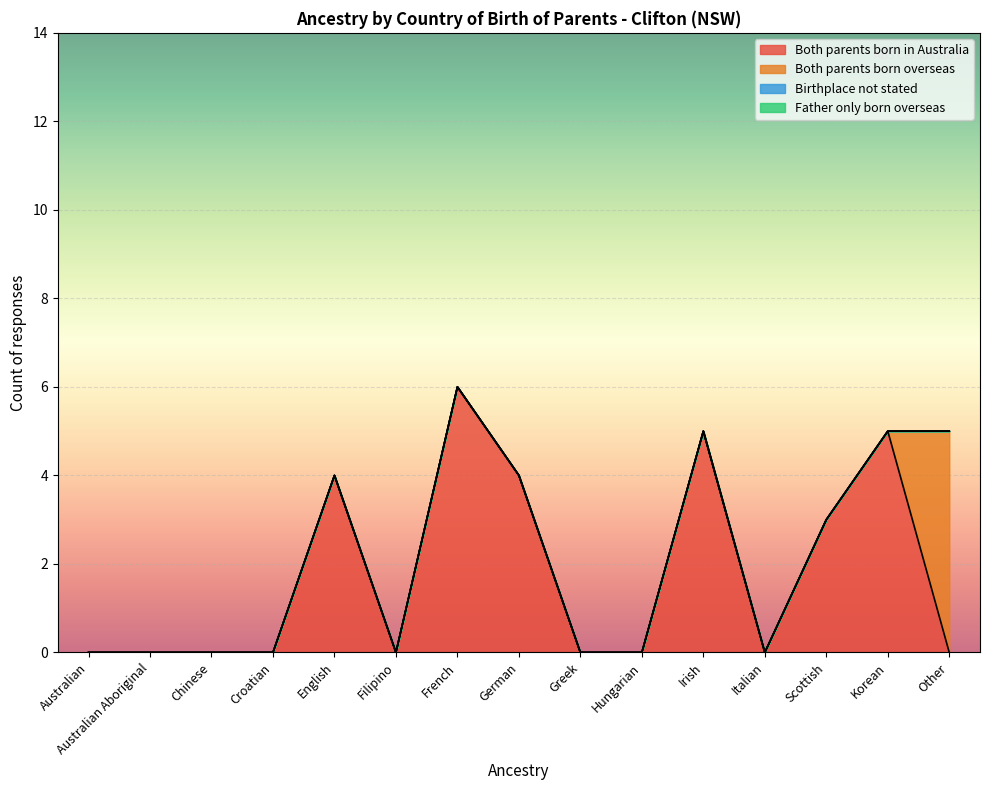

Reading left to right, what are all the values shown in this chart?

Both parents born in Australia: Australian=0	Australian Aboriginal=0	Chinese=0	Croatian=0	English=4	Filipino=0	French=6	German=4	Greek=0	Hungarian=0	Irish=5	Italian=0	Scottish=3	Korean=5	Other=0
Both parents born overseas: Australian=0	Australian Aboriginal=0	Chinese=0	Croatian=0	English=0	Filipino=0	French=0	German=0	Greek=0	Hungarian=0	Irish=0	Italian=0	Scottish=0	Korean=0	Other=5
Birthplace not stated: Australian=0	Australian Aboriginal=0	Chinese=0	Croatian=0	English=0	Filipino=0	French=0	German=0	Greek=0	Hungarian=0	Irish=0	Italian=0	Scottish=0	Korean=0	Other=0
Father only born overseas: Australian=0	Australian Aboriginal=0	Chinese=0	Croatian=0	English=0	Filipino=0	French=0	German=0	Greek=0	Hungarian=0	Irish=0	Italian=0	Scottish=0	Korean=0	Other=0